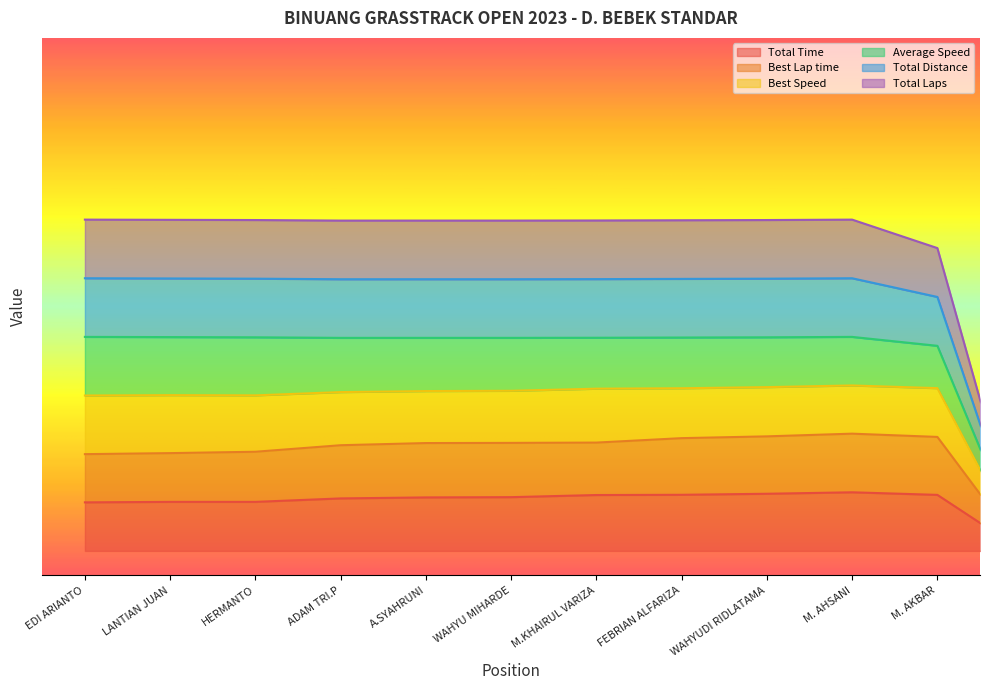

True or false: Best Lap time and Total Laps cross at least once.

False